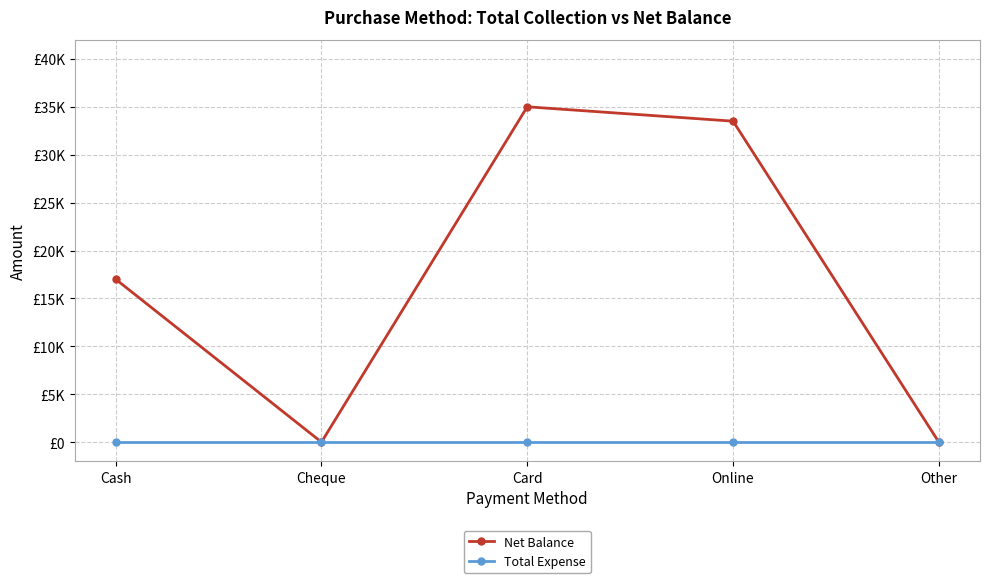

The value of Total Expense at Other is 0. True or false?

True